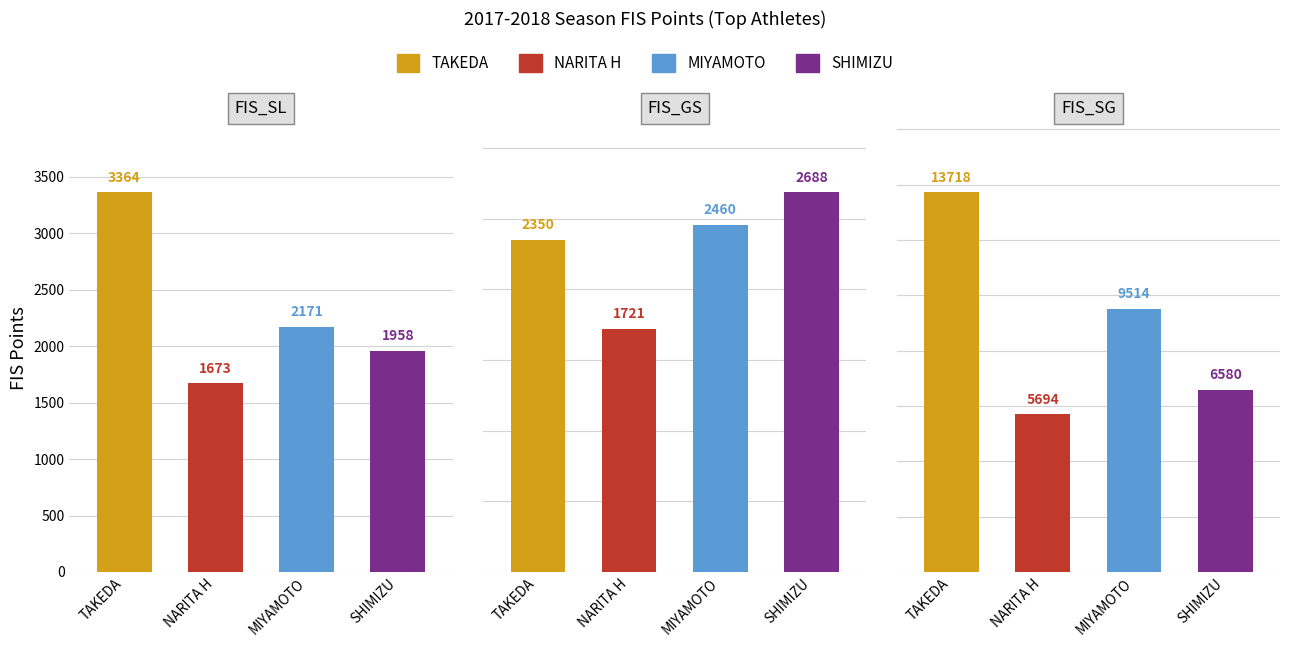

Read the MIYAMOTO value at FIS_SL, to the nearest 50.

2150